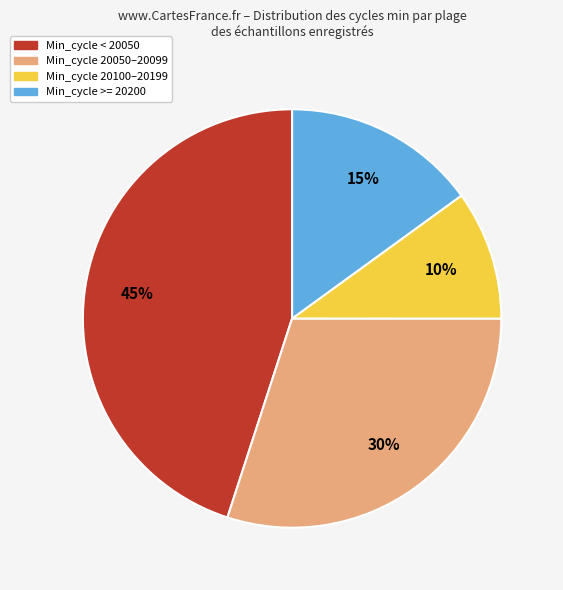

Is there any slice that represents more than half of the pie?

No